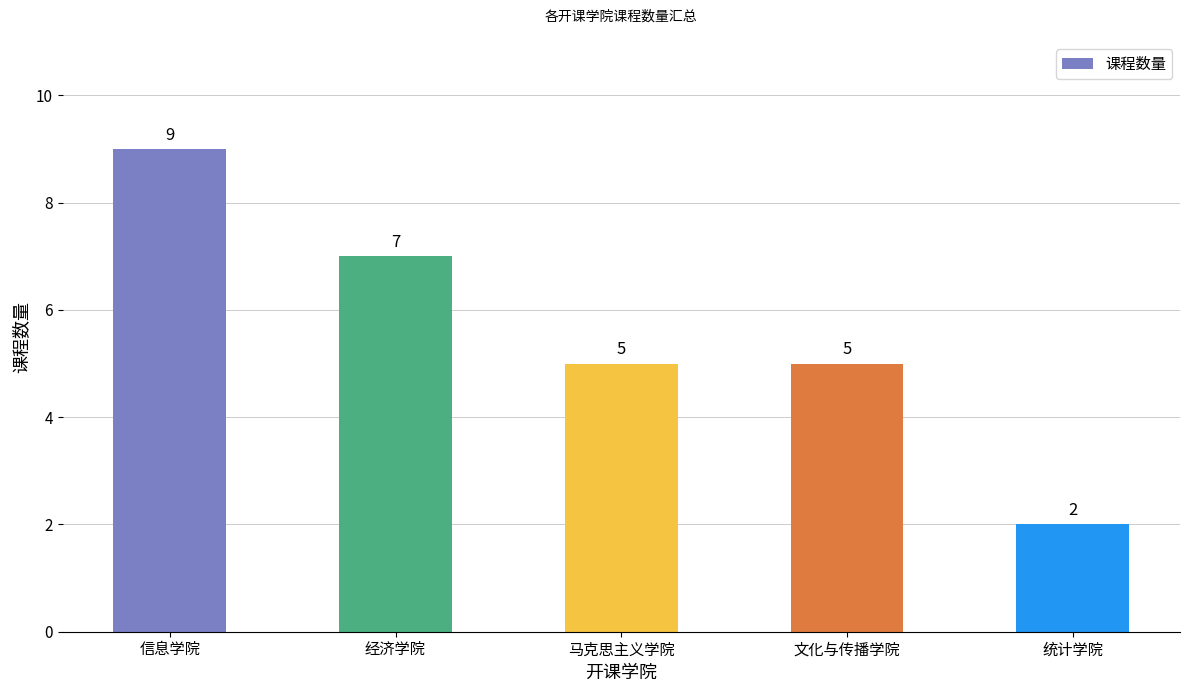

Between 统计学院 and 文化与传播学院, which is larger?

文化与传播学院